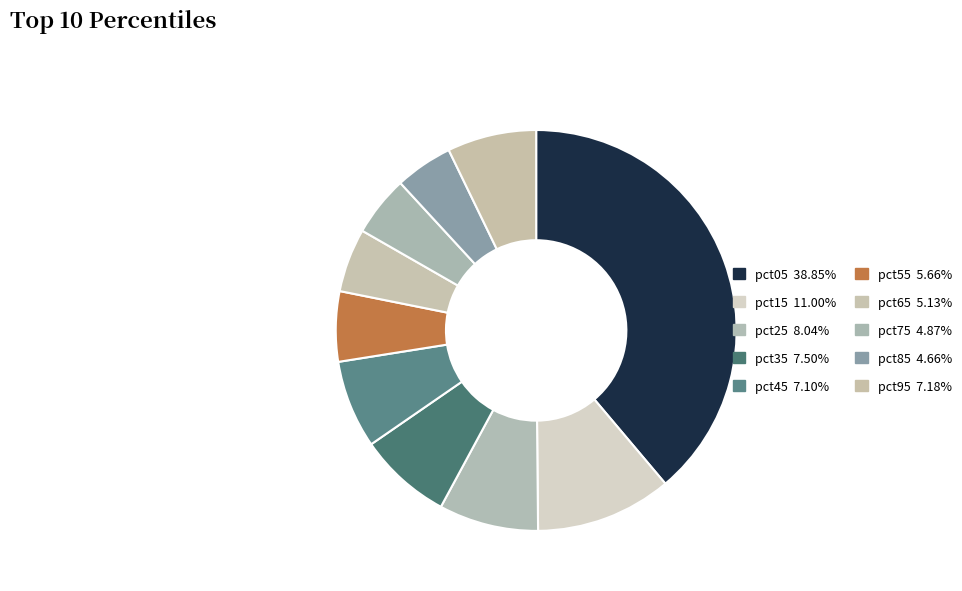

To the nearest percent, what is the combined percentage of pct65 and pct85?

10%